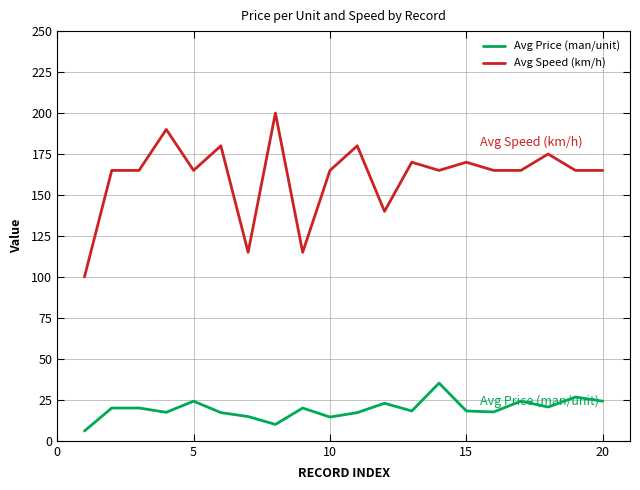

How many categories are shown in the chart?

20